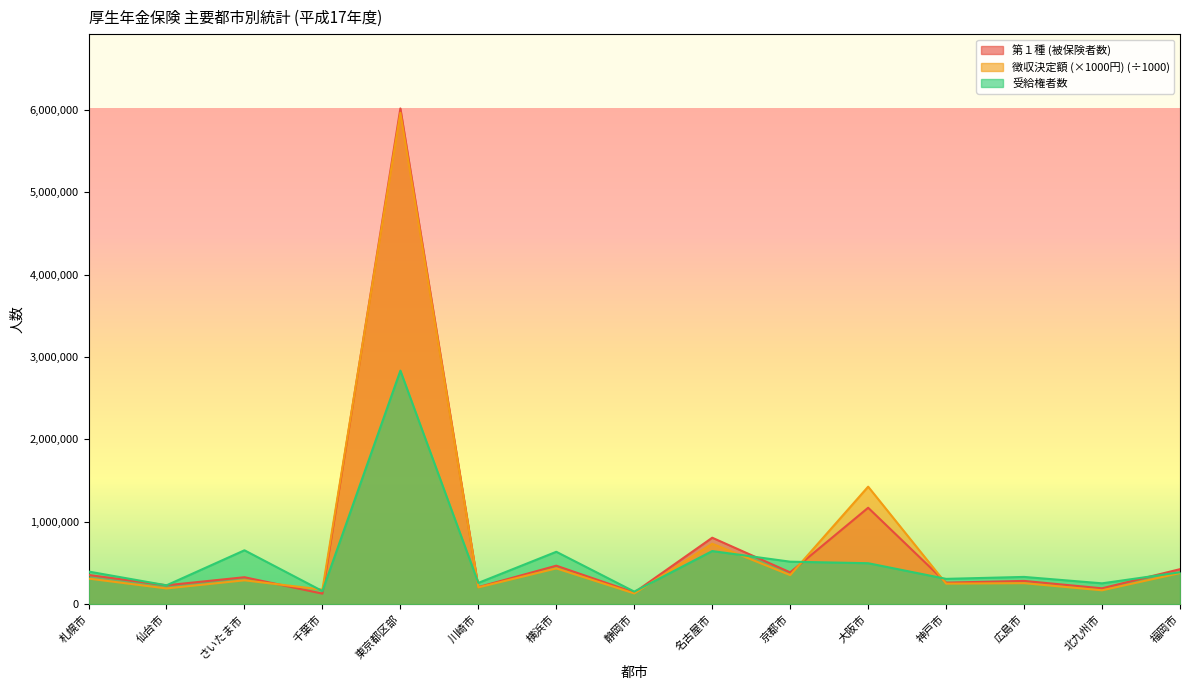

How many interior local peaks does the 受給権者数 series have?

5